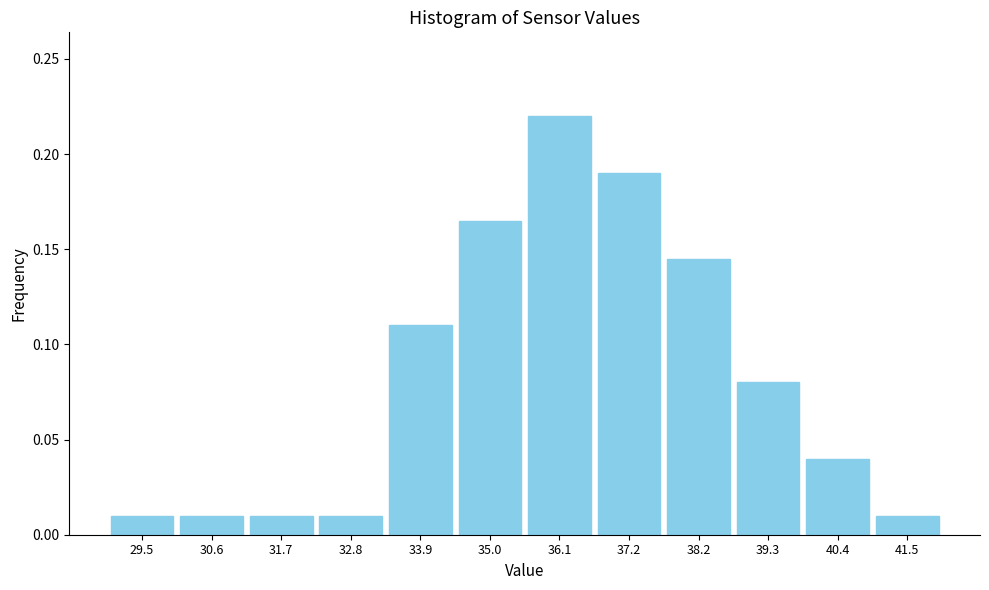

How tall is the bar that spans 37.8 to 38.8 on the x-axis? Neither the bar edges nor the heights are printed on the chart, so give them approximately, as read against the axes.

0.145